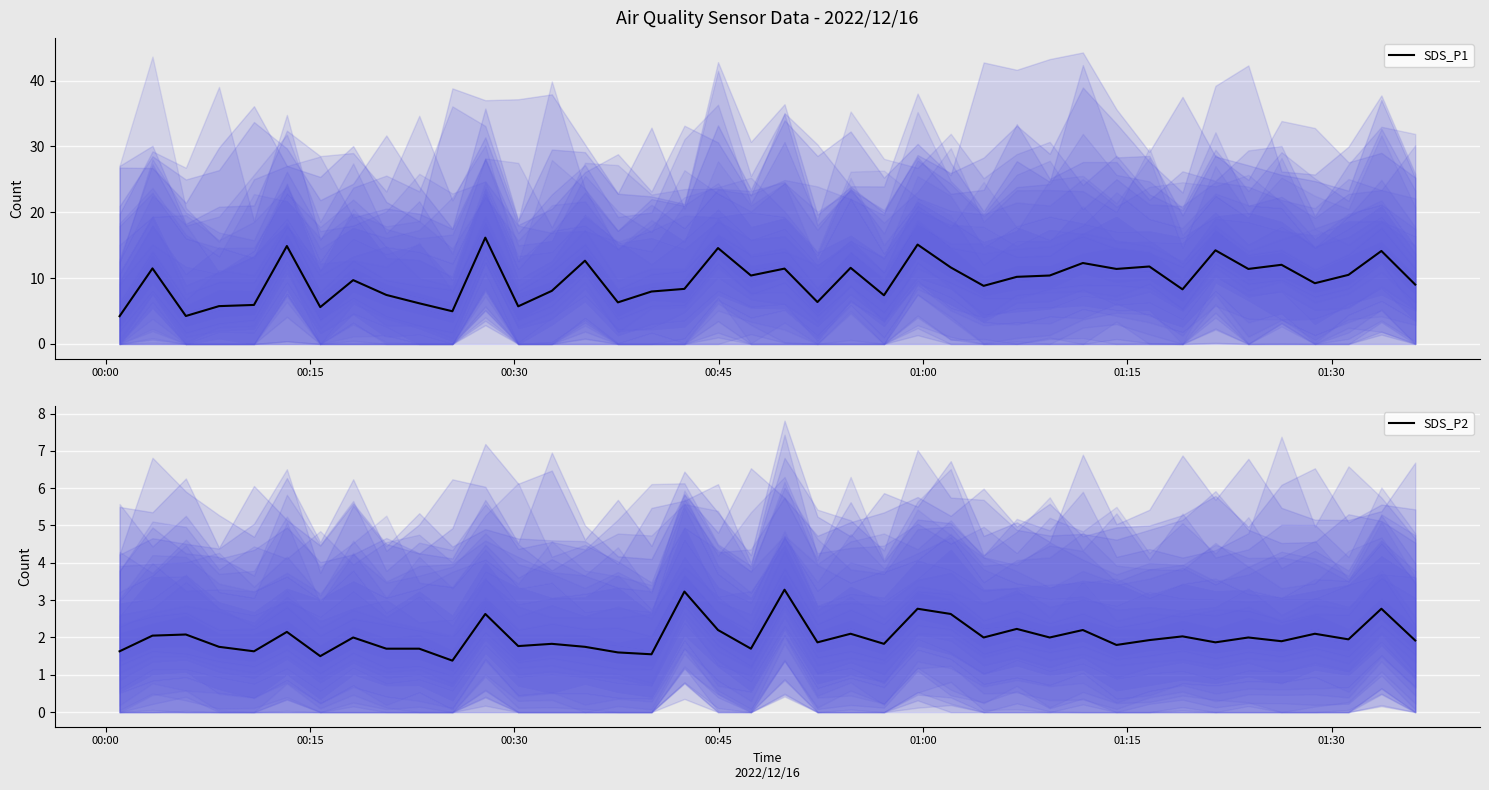

What are all the series names shown in the legend?

SDS_P1, SDS_P2